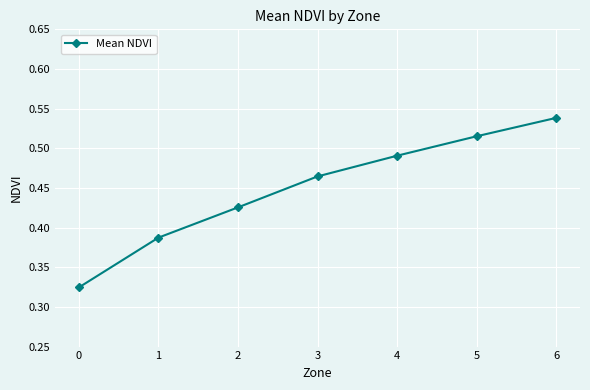

Count the values in the range 0 to 1.

7